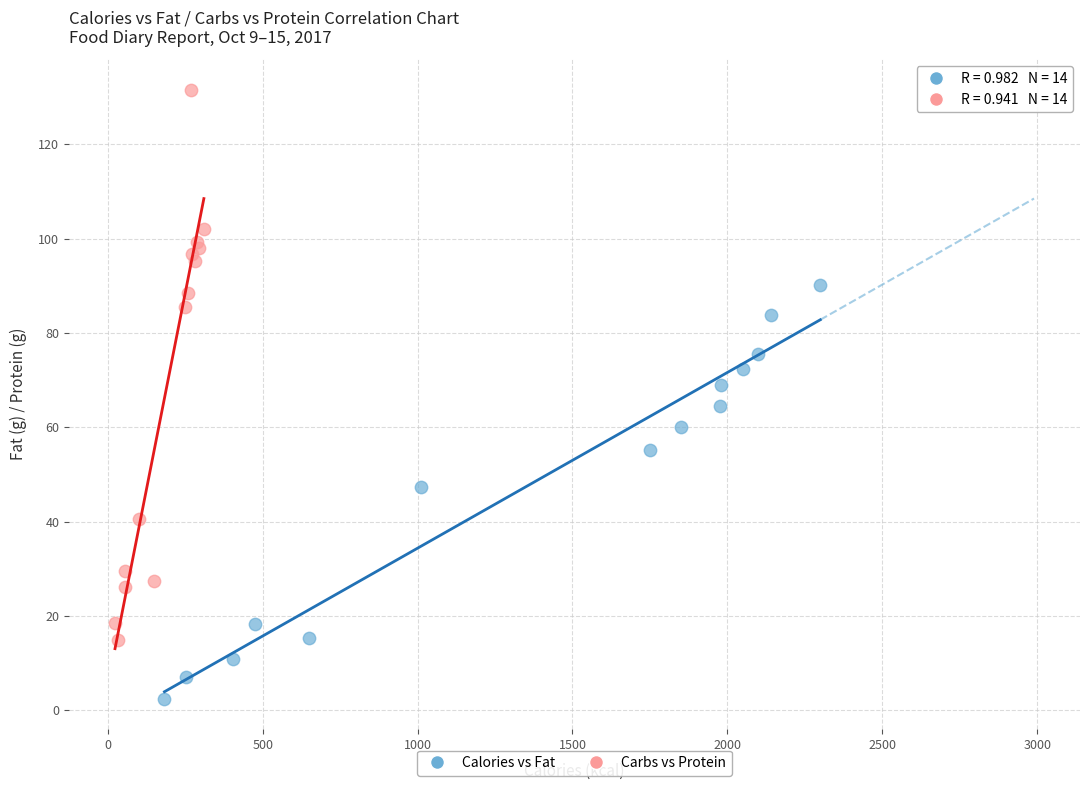

Which series contains the lowest Y value?

Calories vs Fat